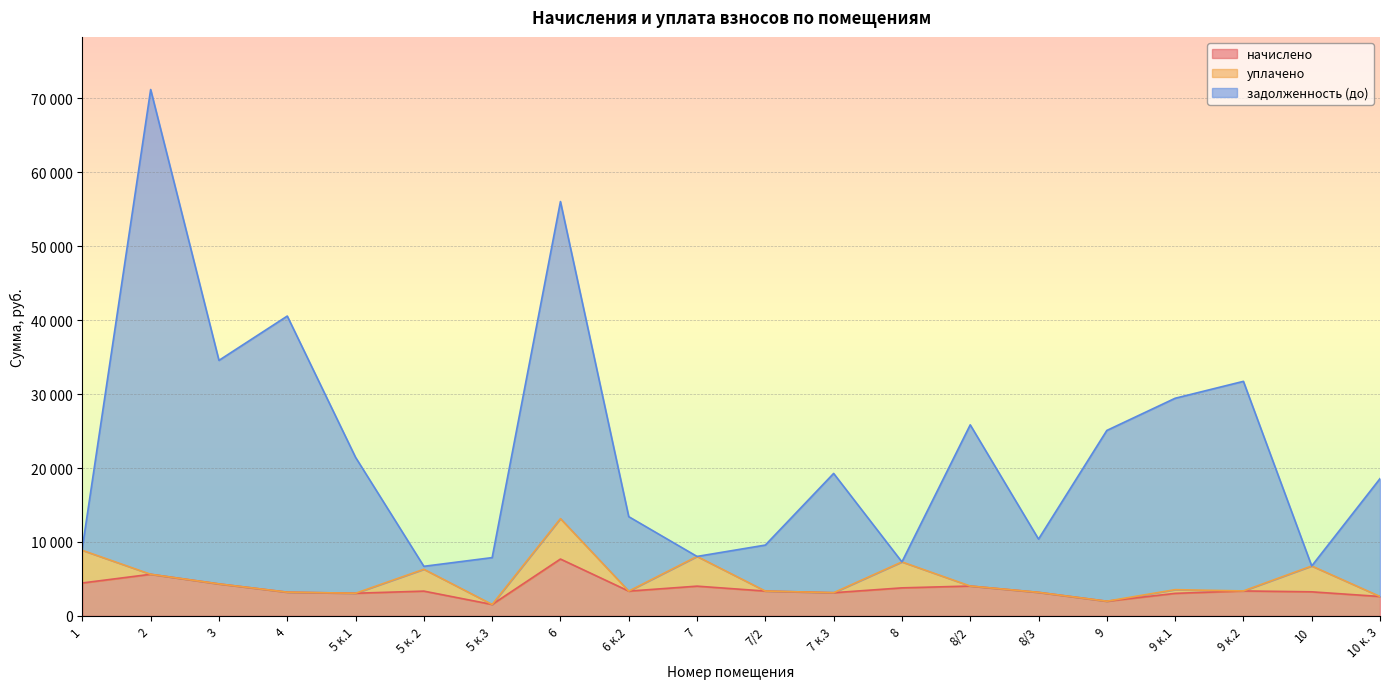

Where is задолженность (до) nearest to the value 38954?

4